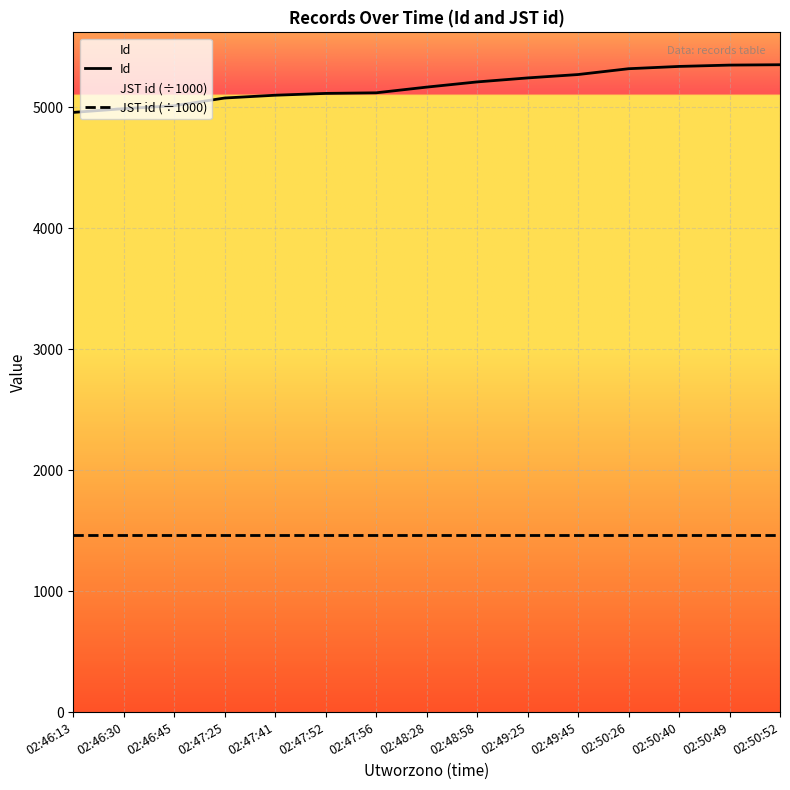

Rank the series by their maximum value, from highest to lowest.

Id, JST id (÷1000)